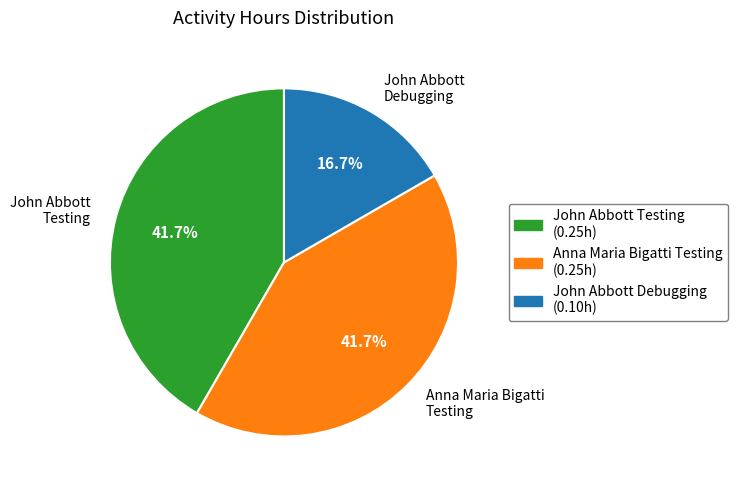

Which category has the smallest portion of the pie?

John Abbott Debugging